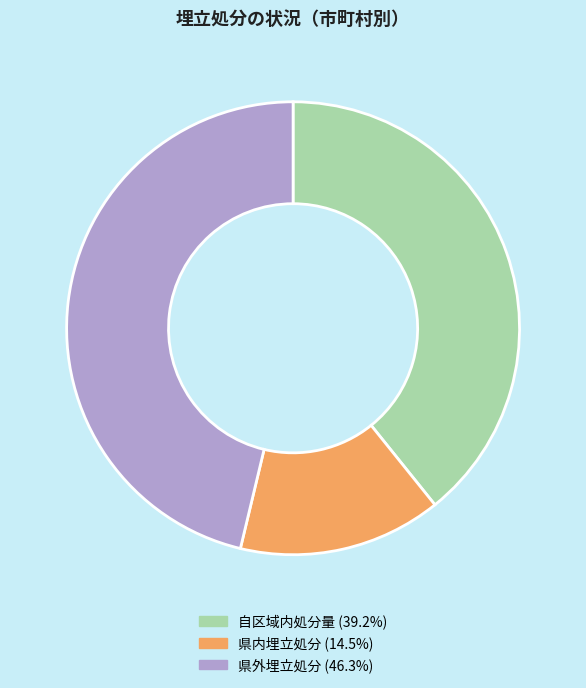

Is there any slice that represents more than half of the pie?

No